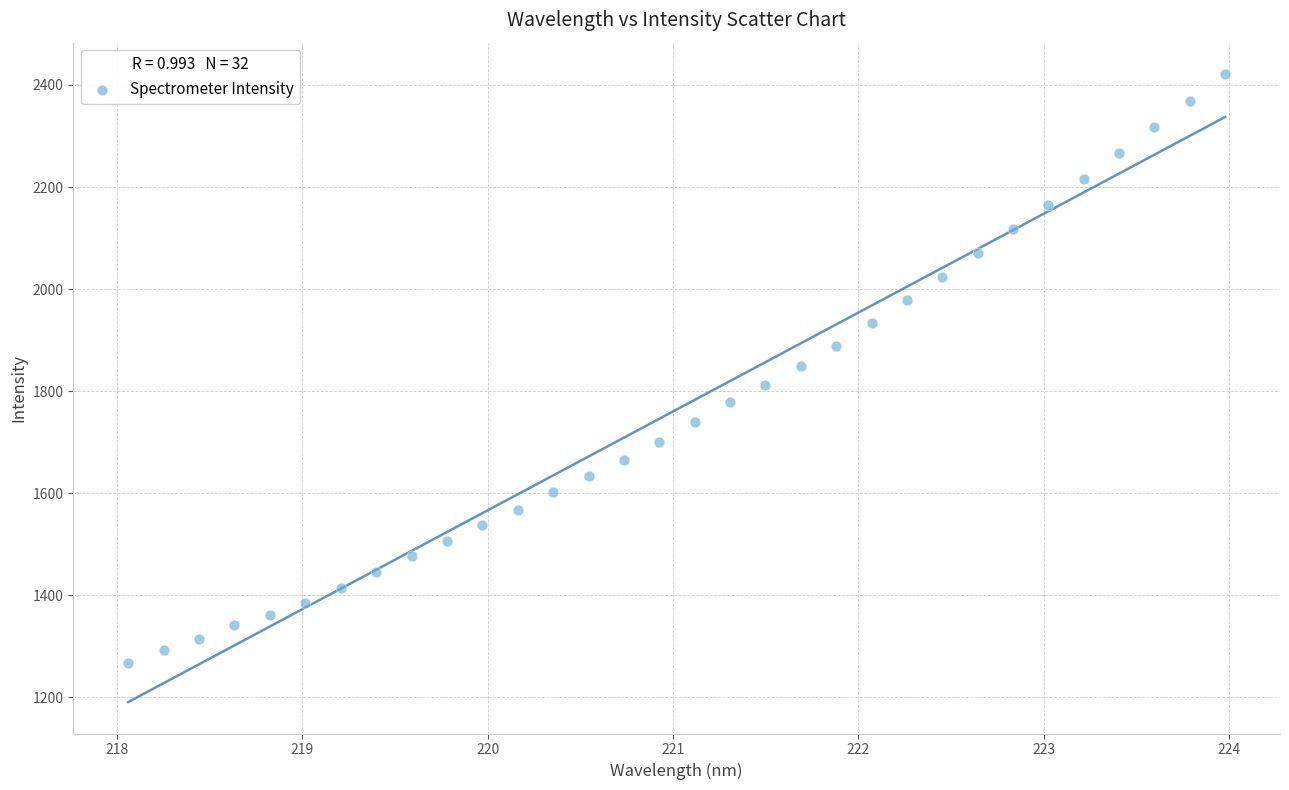

What is the range of Y values (max minus min)?

1154.1